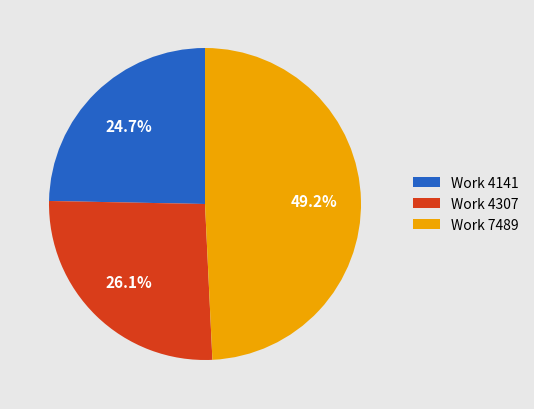

Which has a higher value, Work 7489 or Work 4307?

Work 7489